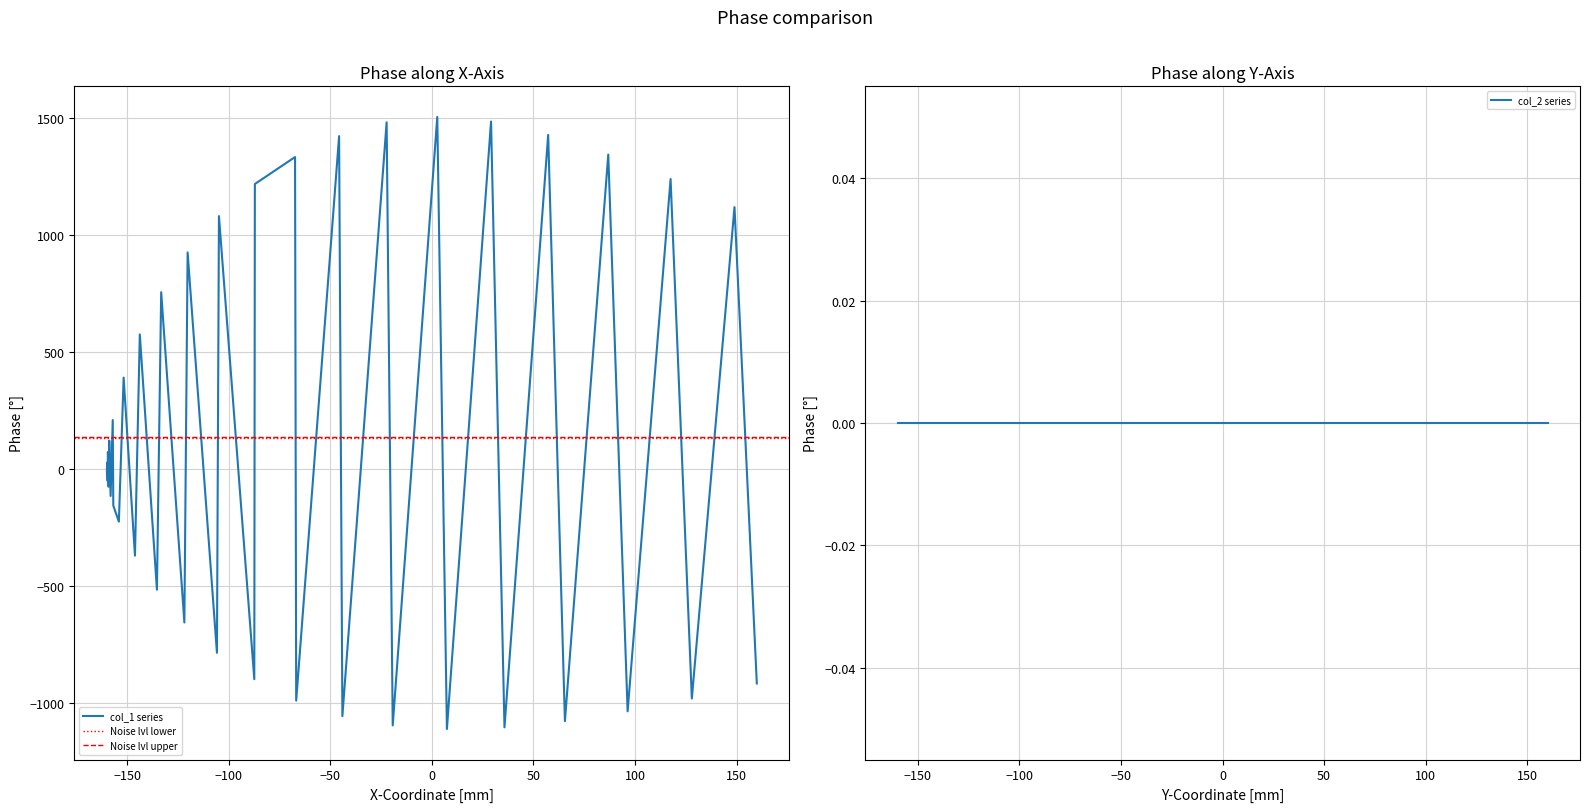

What is the average value?

112.7